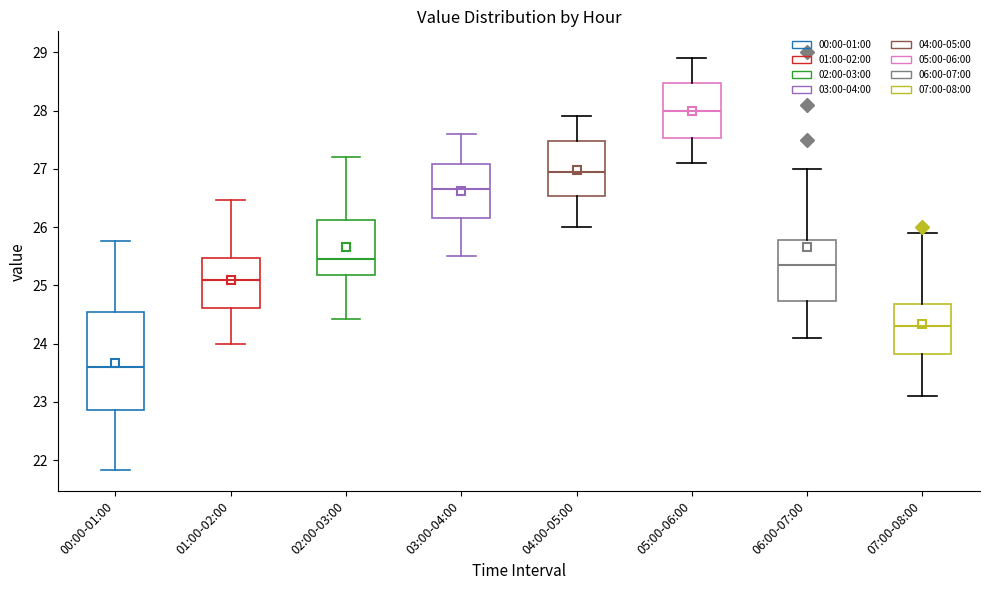

Which box has the highest median line?

05:00-06:00